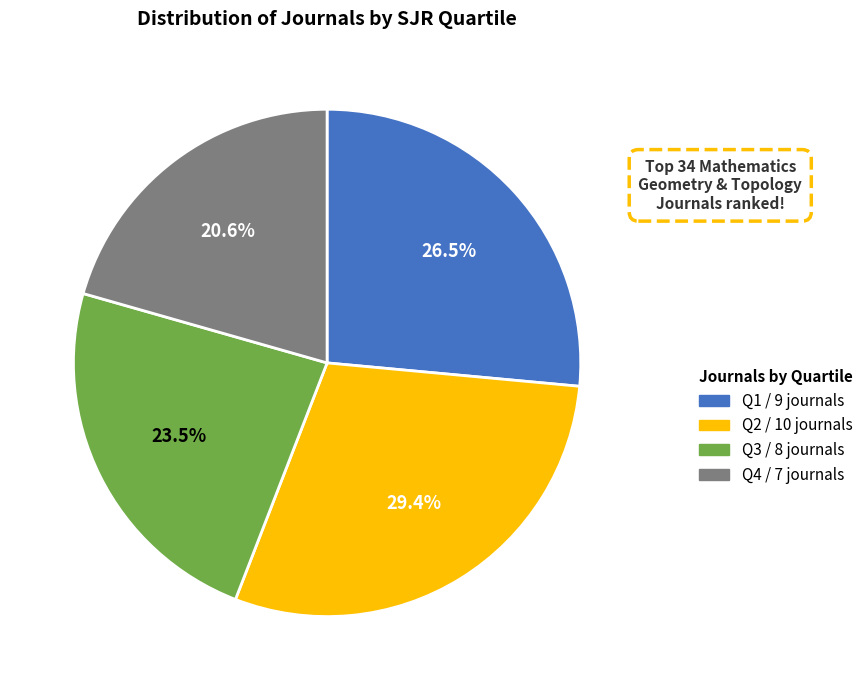

Which slice is the largest?

Q2